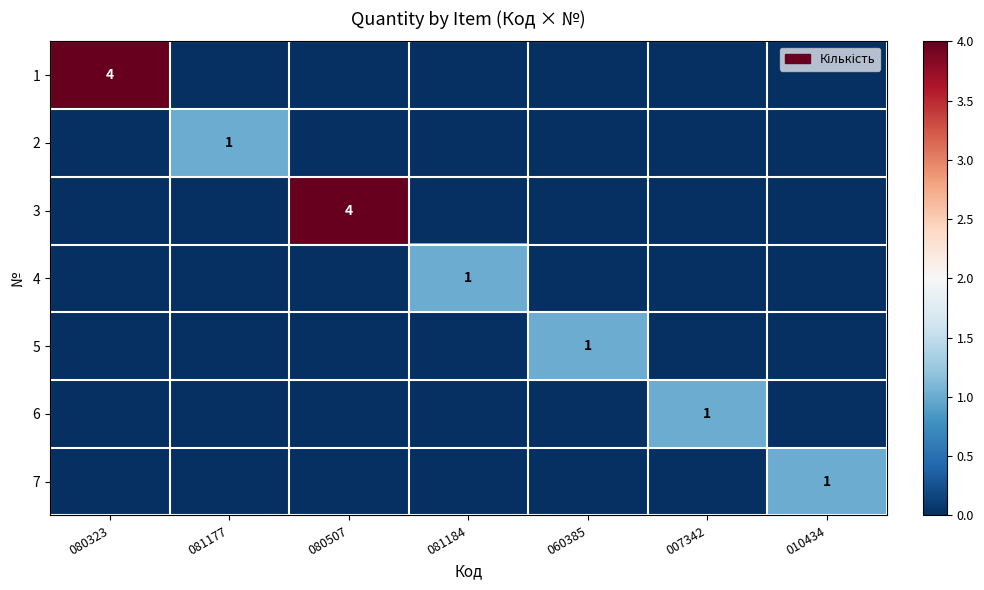

The value of 3 at 080507 is 7. True or false?

False